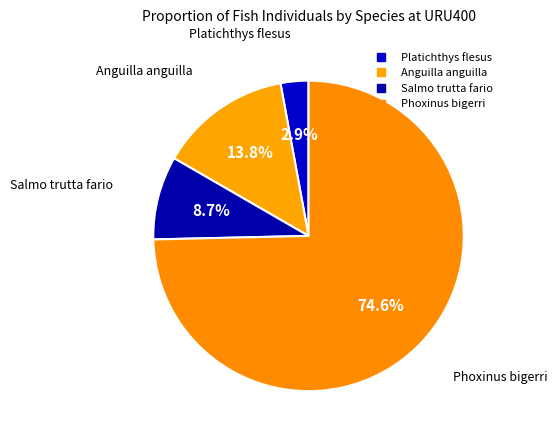

How many segments does this pie chart have?

4